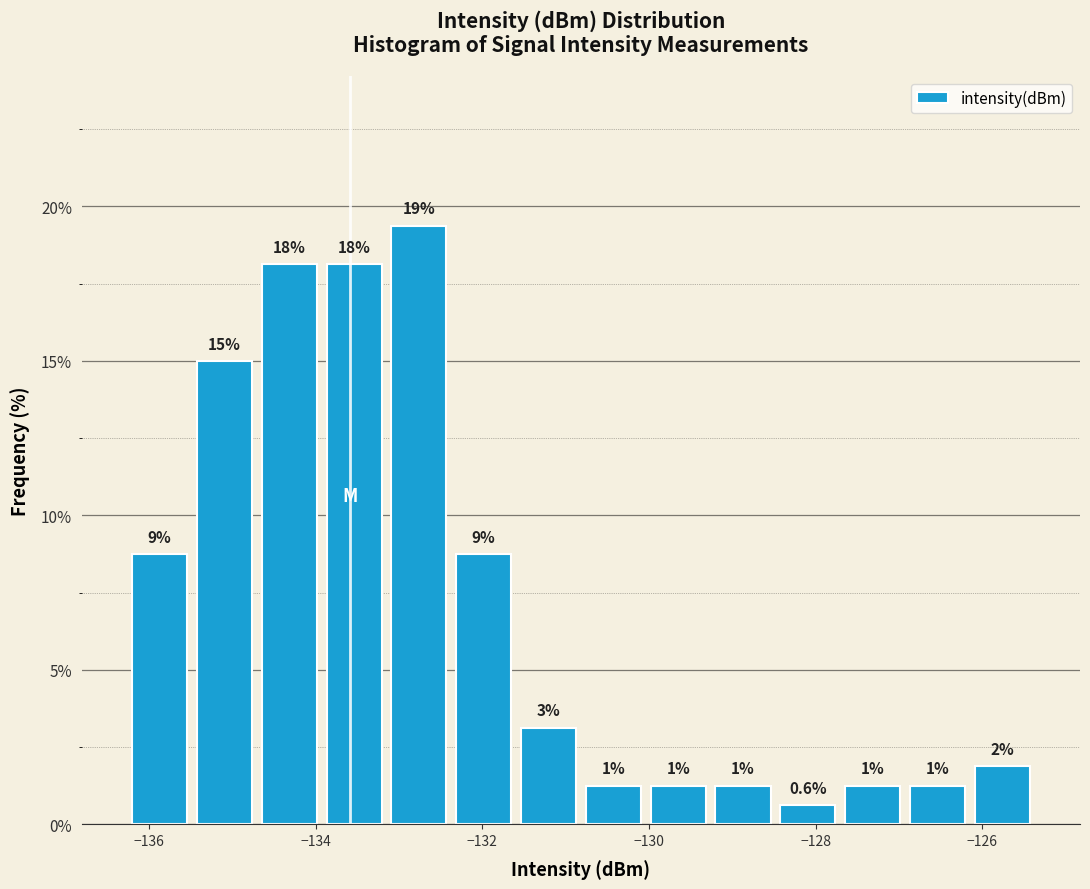

Read against the x-axis, roughly where is the centre of the tallest bar?

-132.8